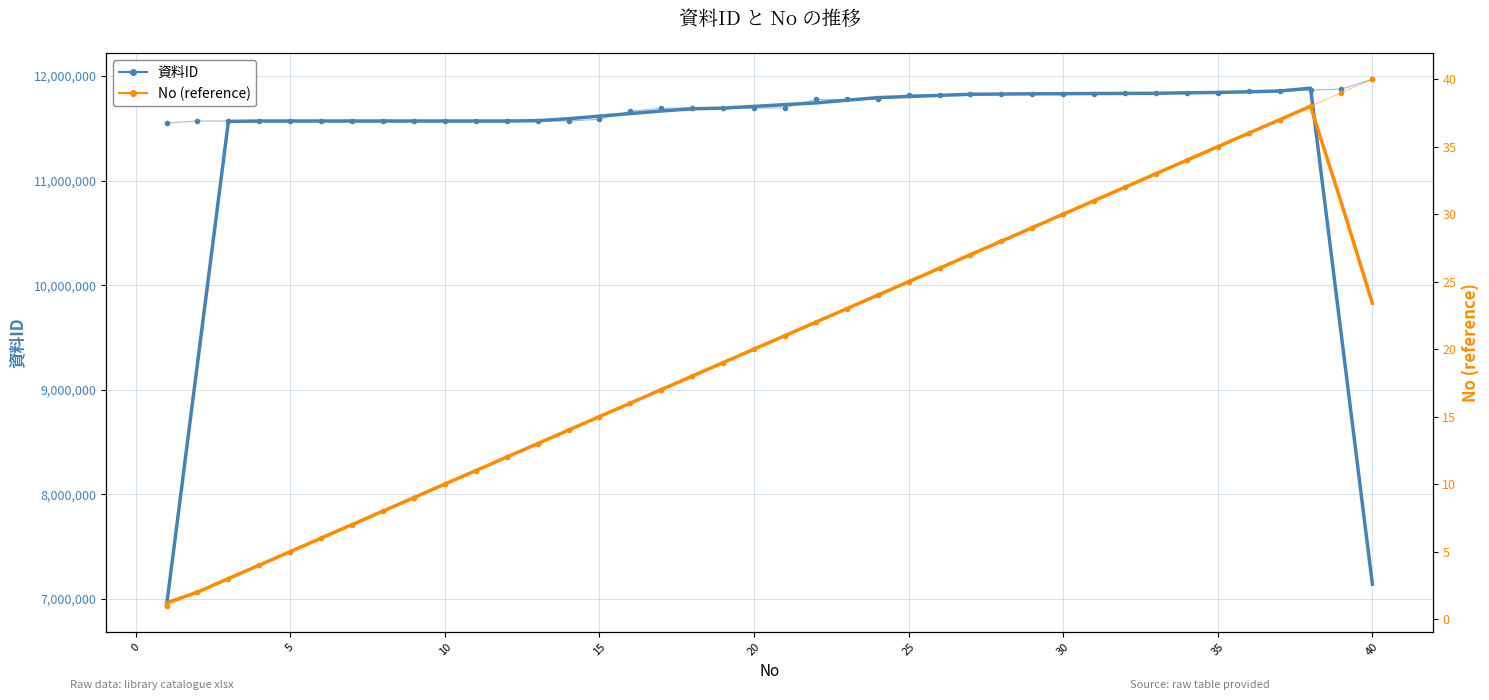

Which series has the largest range (max minus min)?

資料ID